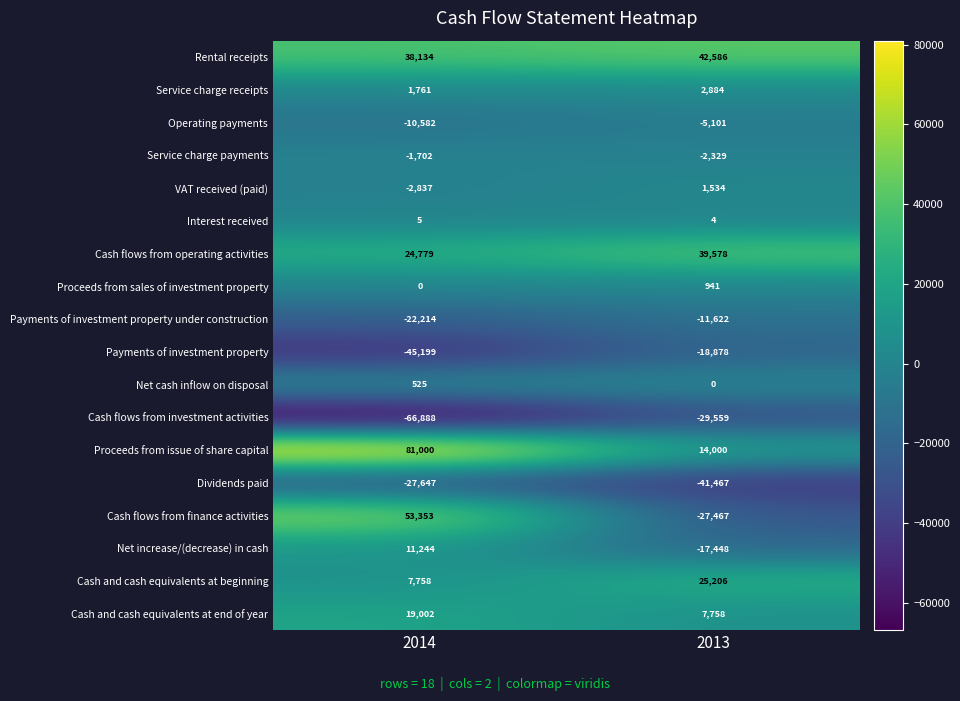

How many series are shown in this chart?

18